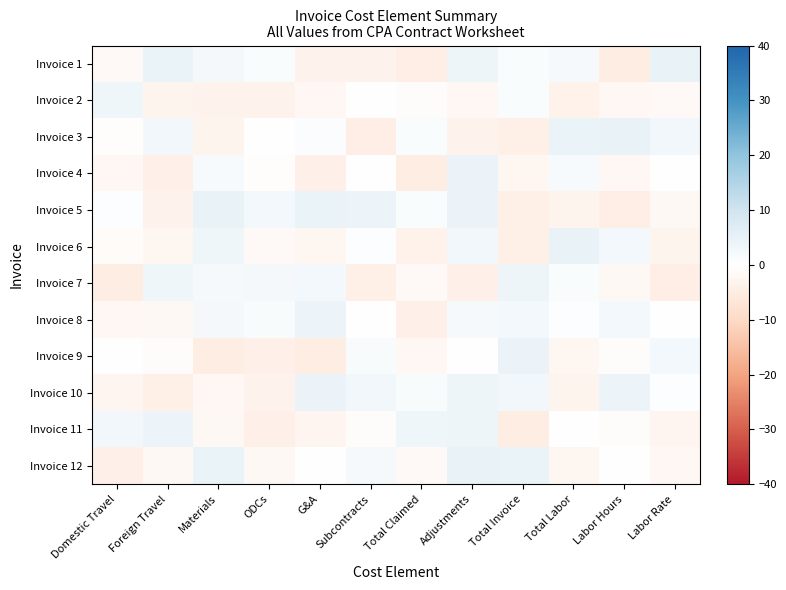

Reading left to right, what are all the values shown in this chart?

Invoice 1: Domestic Travel=-1.3	Foreign Travel=4.5	Materials=2.3	ODCs=1.0	G&A=-3.4	Subcontracts=-3.4	Total Claimed=-4.4	Adjustments=3.7	Total Invoice=1.0	Total Labor=2.1	Labor Hours=-4.8	Labor Rate=4.7
Invoice 2: Domestic Travel=3.3	Foreign Travel=-2.9	Materials=-3.2	ODCs=-3.2	G&A=-2.0	Subcontracts=0.2	Total Claimed=-0.7	Adjustments=-2.1	Total Invoice=1.1	Total Labor=-3.6	Labor Hours=-2.1	Labor Rate=-1.3
Invoice 3: Domestic Travel=-0.4	Foreign Travel=2.9	Materials=-3.0	ODCs=0.1	G&A=0.9	Subcontracts=-4.5	Total Claimed=1.1	Adjustments=-3.3	Total Invoice=-4.3	Total Labor=4.5	Labor Hours=4.7	Labor Rate=3.1
Invoice 4: Domestic Travel=-2.0	Foreign Travel=-4.0	Materials=1.8	ODCs=-0.6	G&A=-3.8	Subcontracts=-0.0	Total Claimed=-4.7	Adjustments=4.1	Total Invoice=-2.4	Total Labor=1.6	Labor Hours=-1.9	Labor Rate=0.2
Invoice 5: Domestic Travel=0.5	Foreign Travel=-3.2	Materials=4.7	ODCs=2.8	G&A=4.4	Subcontracts=3.9	Total Claimed=1.0	Adjustments=4.2	Total Invoice=-4.1	Total Labor=-3.0	Labor Hours=-4.5	Labor Rate=-1.7
Invoice 6: Domestic Travel=-1.1	Foreign Travel=-2.3	Materials=3.3	ODCs=-1.4	G&A=-2.2	Subcontracts=0.4	Total Claimed=-3.6	Adjustments=3.0	Total Invoice=-4.3	Total Labor=4.9	Labor Hours=2.7	Labor Rate=-3.0
Invoice 7: Domestic Travel=-4.9	Foreign Travel=3.2	Materials=2.1	ODCs=2.3	G&A=2.7	Subcontracts=-4.3	Total Claimed=-1.4	Adjustments=-3.8	Total Invoice=3.6	Total Labor=1.2	Labor Hours=-1.7	Labor Rate=-4.4
Invoice 8: Domestic Travel=-1.9	Foreign Travel=-1.7	Materials=2.3	ODCs=1.4	G&A=3.9	Subcontracts=-0.3	Total Claimed=-3.8	Adjustments=2.1	Total Invoice=2.6	Total Labor=0.6	Labor Hours=2.7	Labor Rate=-0.1
Invoice 9: Domestic Travel=0.2	Foreign Travel=-0.7	Materials=-4.7	ODCs=-3.9	G&A=-4.7	Subcontracts=1.4	Total Claimed=-1.9	Adjustments=0.1	Total Invoice=4.1	Total Labor=-2.5	Labor Hours=-0.9	Labor Rate=2.6
Invoice 10: Domestic Travel=-2.7	Foreign Travel=-4.2	Materials=-2.1	ODCs=-3.4	G&A=4.3	Subcontracts=3.1	Total Claimed=1.3	Adjustments=3.7	Total Invoice=3.0	Total Labor=-3.1	Labor Hours=3.9	Labor Rate=0.4
Invoice 11: Domestic Travel=3.1	Foreign Travel=4.0	Materials=-1.8	ODCs=-3.9	G&A=-2.7	Subcontracts=-0.7	Total Claimed=3.2	Adjustments=3.6	Total Invoice=-4.9	Total Labor=0.1	Labor Hours=-0.8	Labor Rate=-2.8
Invoice 12: Domestic Travel=-3.8	Foreign Travel=-1.6	Materials=4.4	ODCs=-1.8	G&A=0.2	Subcontracts=2.0	Total Claimed=-1.4	Adjustments=4.7	Total Invoice=4.6	Total Labor=-2.5	Labor Hours=-0.0	Labor Rate=-2.0